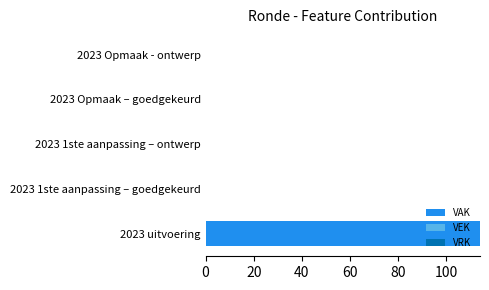

What is the change in value from 2023 uitvoering to 2023 1ste aanpassing – goedgekeurd?

-114